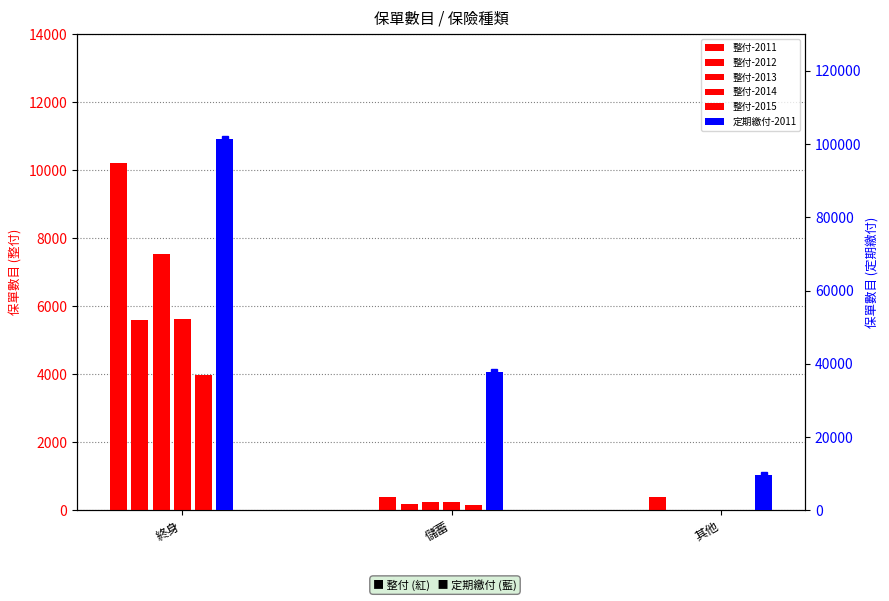

Reading left to right, list all the values displayed in this chart.

整付-2011: 10212	406	392
整付-2012: 5594	175	0
整付-2013: 7529	253	0
整付-2014: 5612	238	0
整付-2015: 3984	152	0
定期繳付-2011: 101411	37714	9617